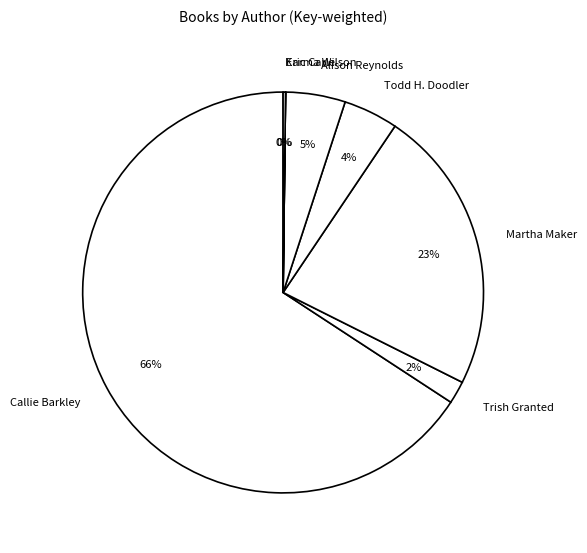

To the nearest percent, what portion does Todd H. Doodler represent?

4%